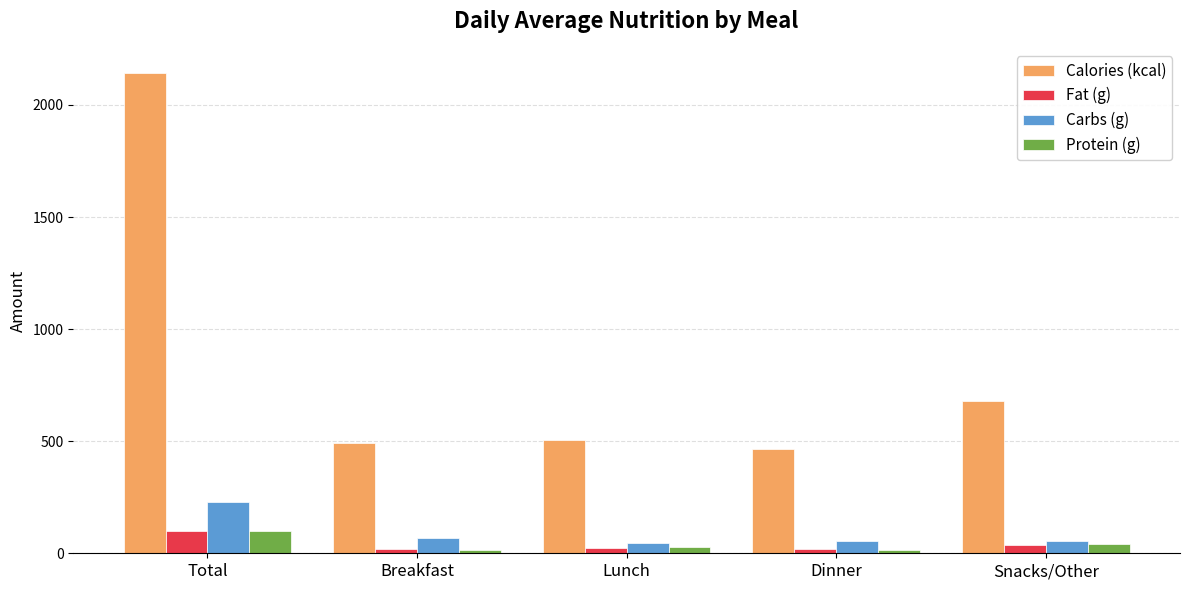

How many data points does each series have?

5